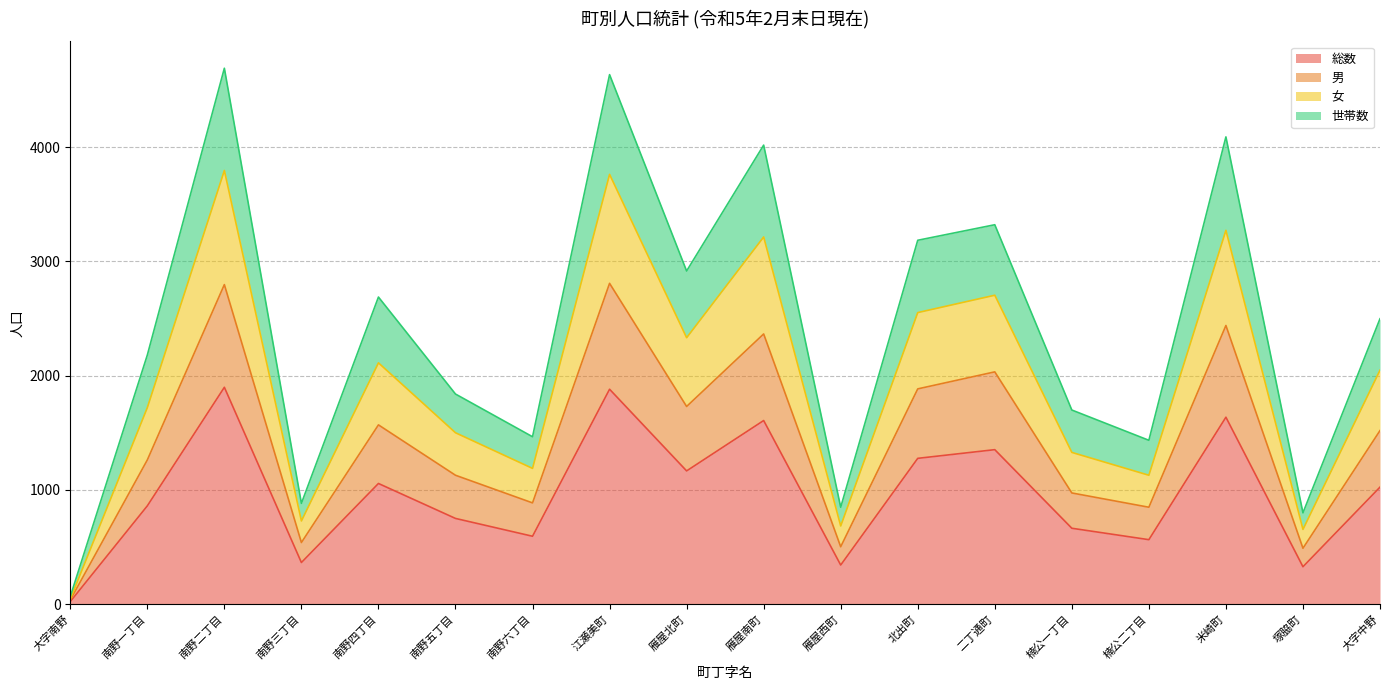

What is the total value across all series at 南野六丁目?

1465